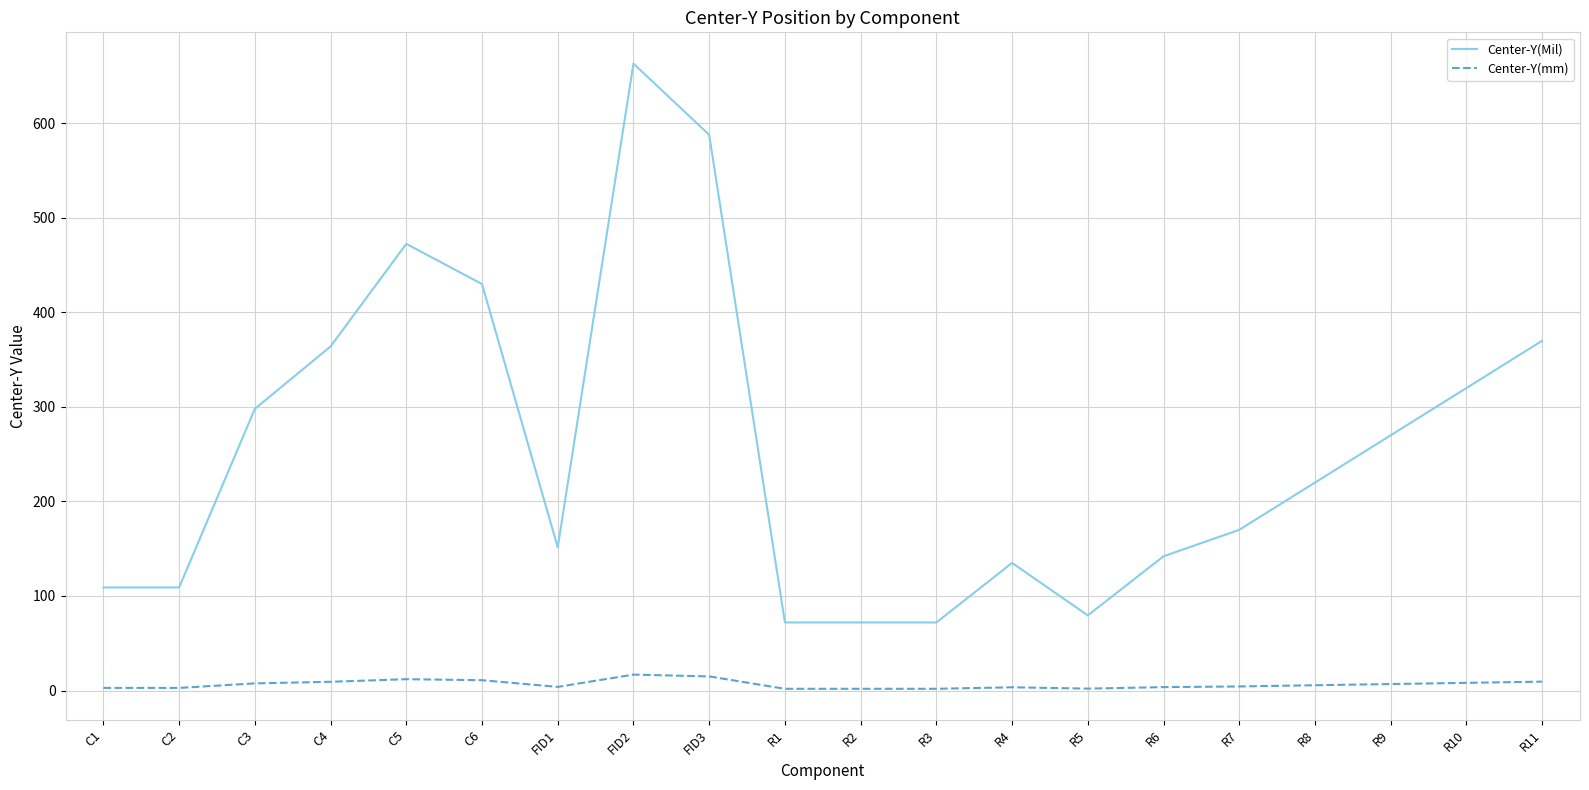

Which series has the widest spread of values?

Center-Y(Mil)